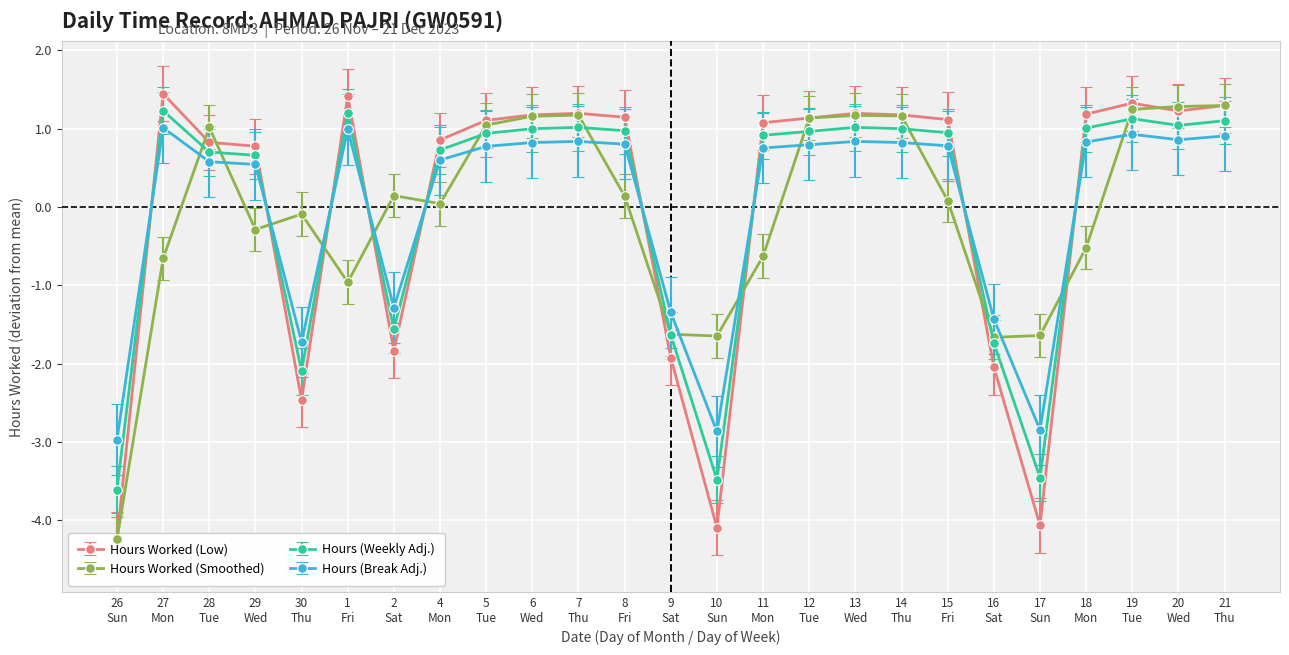

After their last crossing, which series has the higher values: Hours (Break Adj.) or Hours (Weekly Adj.)?

Hours (Weekly Adj.)